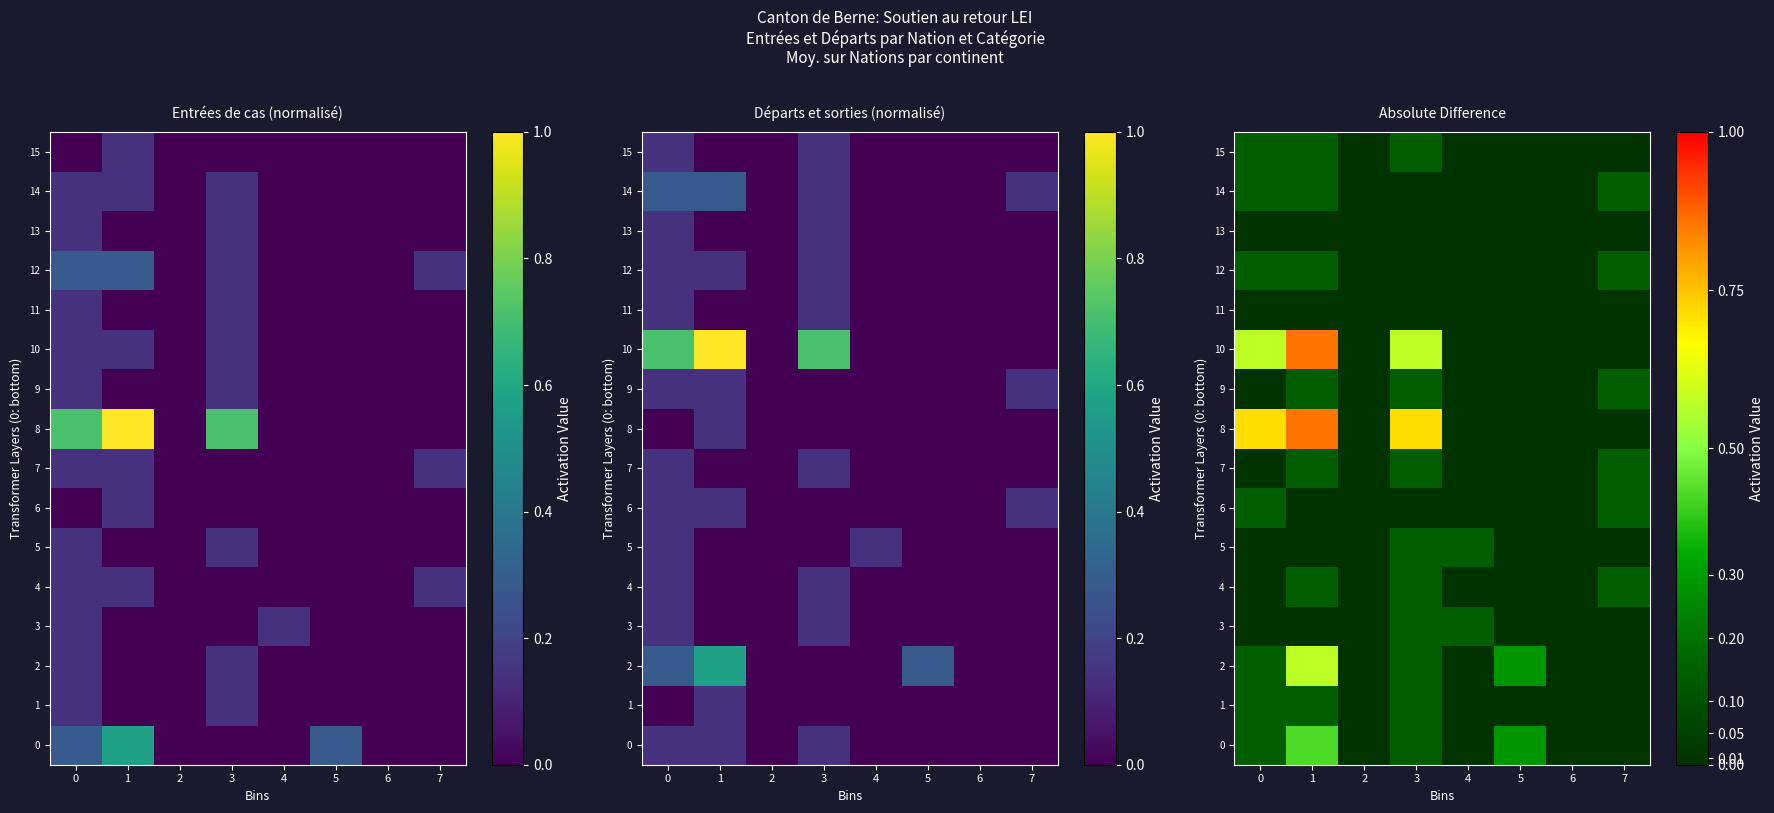

Which series has the largest total across all categories?

8